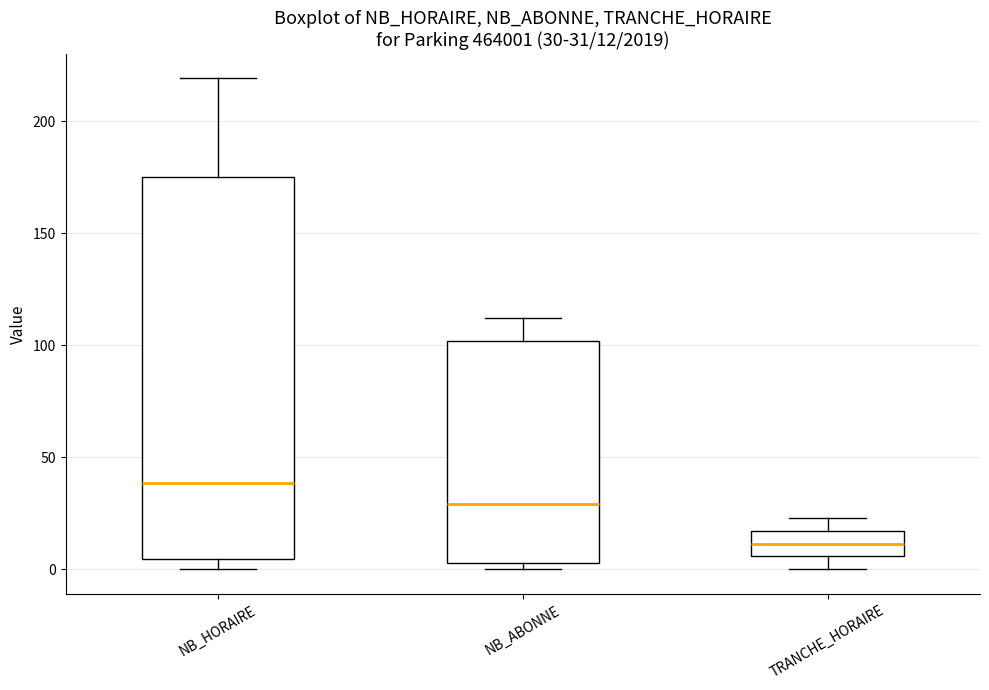

Which box has the lowest median line?

TRANCHE_HORAIRE